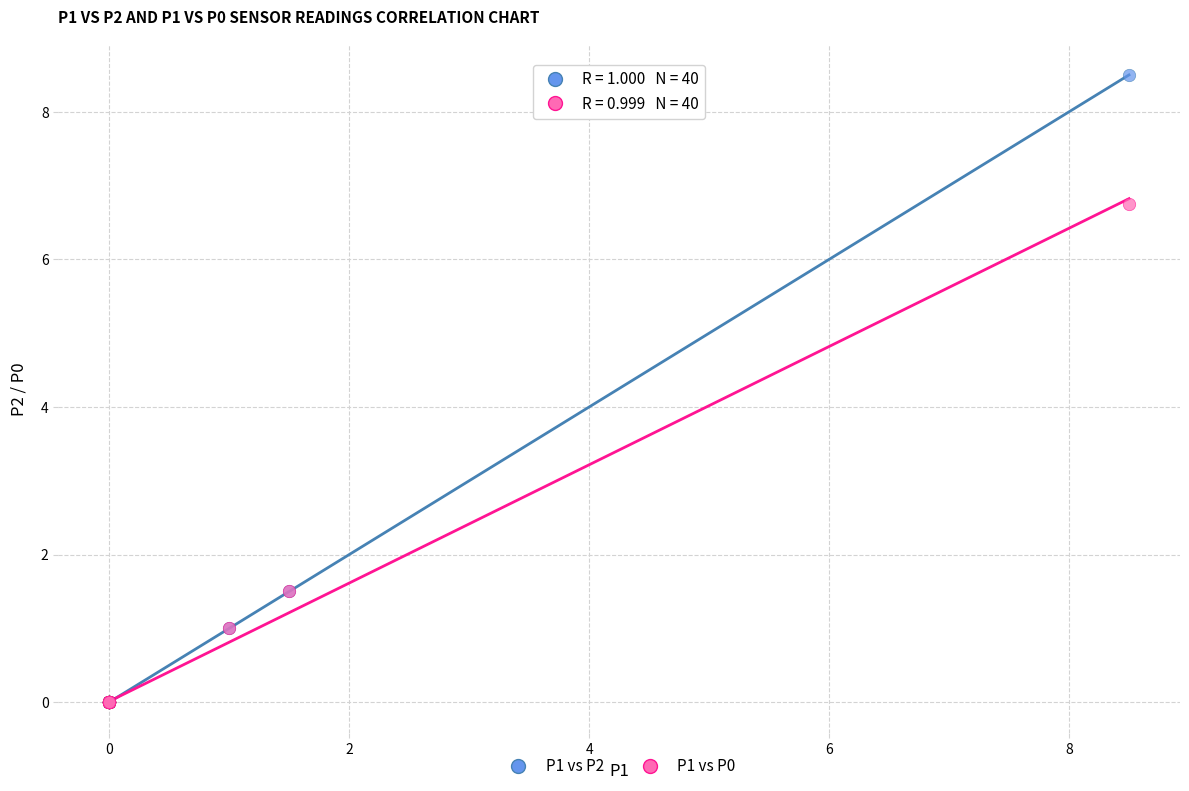

Which series has the largest Y range (max minus min)?

P1 vs P2